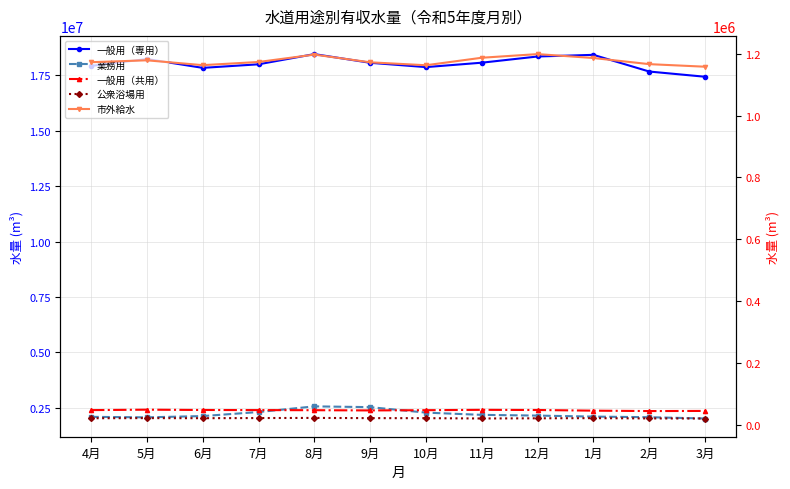

What is the sum of all 一般用（専用） values?

216296592